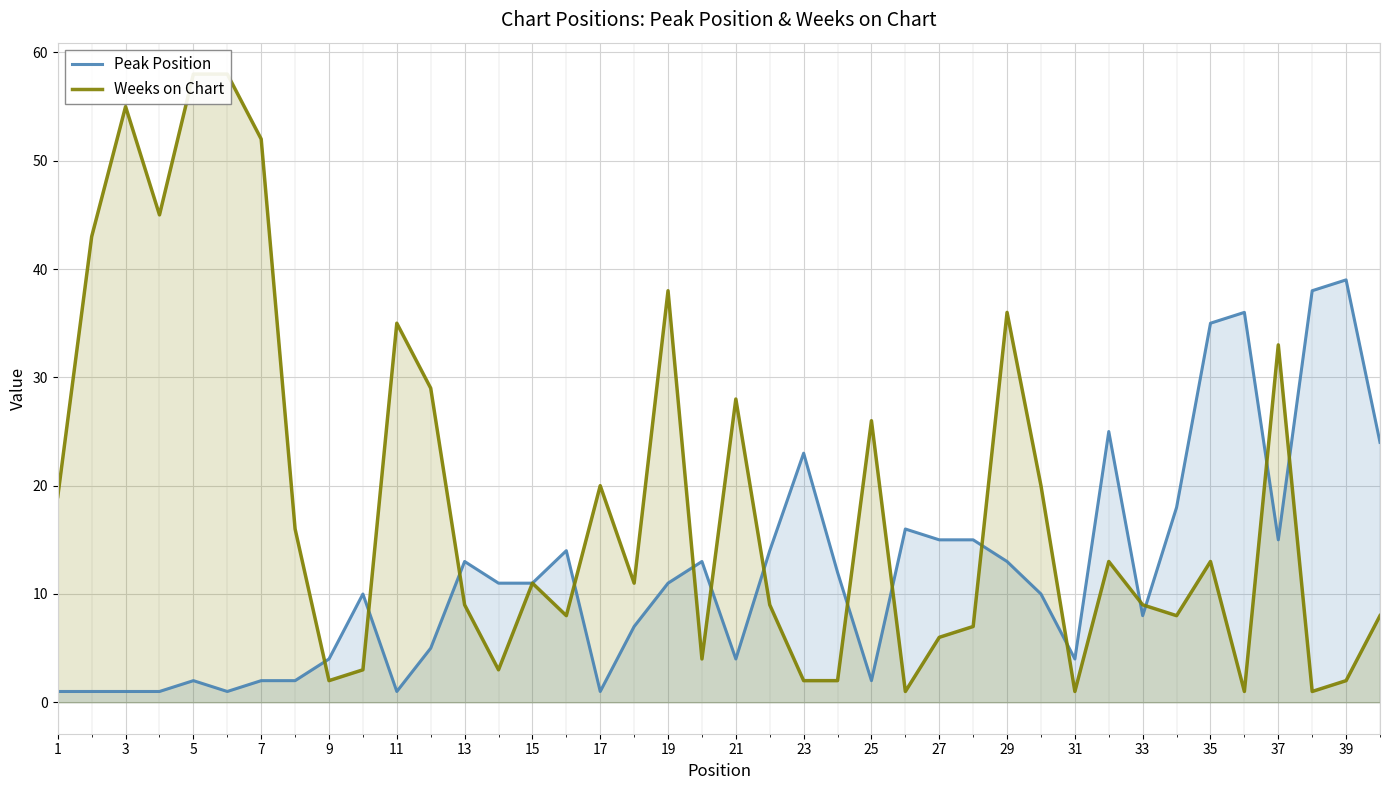

What are all the series names shown in the legend?

Peak Position, Weeks on Chart